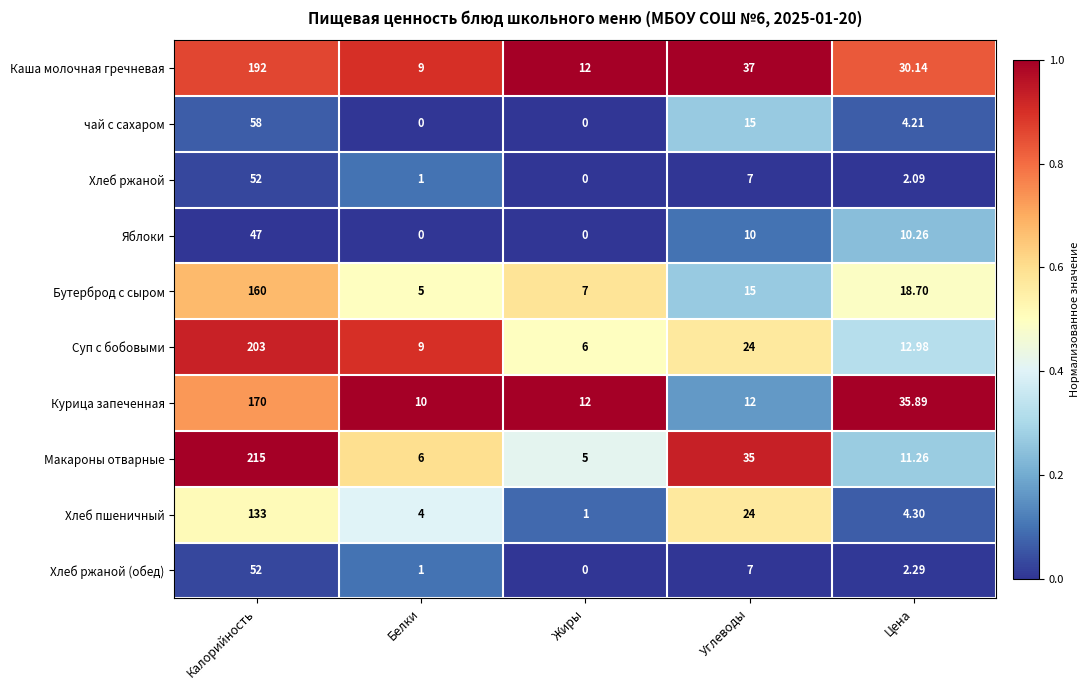

Which label corresponds to the largest value in the chart?

Калорийность